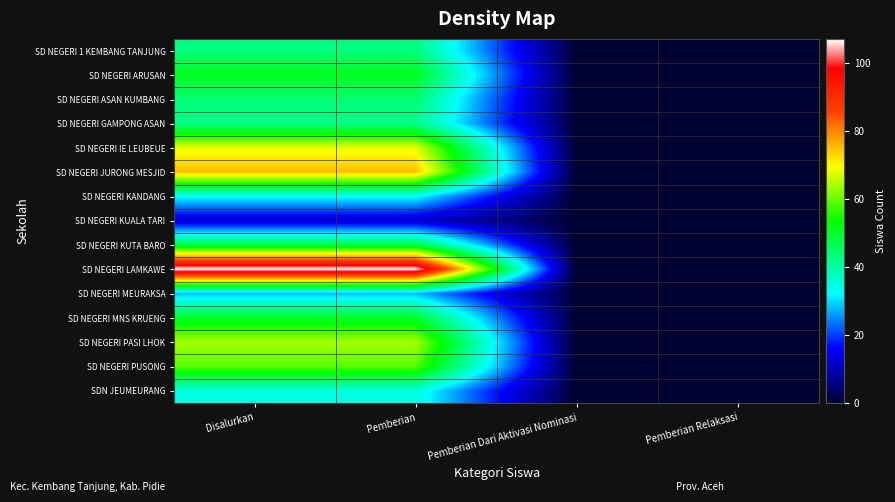

Reading left to right, list all the values displayed in this chart.

SD NEGERI 1 KEMBANG TANJUNG: Disalurkan=43	Pemberian=43	Pemberian Dari Aktivasi Nominasi=0	Pemberian Relaksasi=0
SD NEGERI ARUSAN: Disalurkan=51	Pemberian=51	Pemberian Dari Aktivasi Nominasi=0	Pemberian Relaksasi=0
SD NEGERI ASAN KUMBANG: Disalurkan=44	Pemberian=44	Pemberian Dari Aktivasi Nominasi=0	Pemberian Relaksasi=0
SD NEGERI GAMPONG ASAN: Disalurkan=42	Pemberian=42	Pemberian Dari Aktivasi Nominasi=0	Pemberian Relaksasi=0
SD NEGERI IE LEUBEUE: Disalurkan=68	Pemberian=68	Pemberian Dari Aktivasi Nominasi=0	Pemberian Relaksasi=0
SD NEGERI JURONG MESJID: Disalurkan=75	Pemberian=75	Pemberian Dari Aktivasi Nominasi=0	Pemberian Relaksasi=0
SD NEGERI KANDANG: Disalurkan=33	Pemberian=33	Pemberian Dari Aktivasi Nominasi=0	Pemberian Relaksasi=0
SD NEGERI KUALA TARI: Disalurkan=12	Pemberian=12	Pemberian Dari Aktivasi Nominasi=0	Pemberian Relaksasi=0
SD NEGERI KUTA BARO: Disalurkan=48	Pemberian=48	Pemberian Dari Aktivasi Nominasi=0	Pemberian Relaksasi=0
SD NEGERI LAMKAWE: Disalurkan=107	Pemberian=107	Pemberian Dari Aktivasi Nominasi=0	Pemberian Relaksasi=0
SD NEGERI MEURAKSA: Disalurkan=28	Pemberian=28	Pemberian Dari Aktivasi Nominasi=0	Pemberian Relaksasi=0
SD NEGERI MNS KRUENG: Disalurkan=50	Pemberian=50	Pemberian Dari Aktivasi Nominasi=0	Pemberian Relaksasi=0
SD NEGERI PASI LHOK: Disalurkan=64	Pemberian=64	Pemberian Dari Aktivasi Nominasi=0	Pemberian Relaksasi=0
SD NEGERI PUSONG: Disalurkan=59	Pemberian=59	Pemberian Dari Aktivasi Nominasi=0	Pemberian Relaksasi=0
SDN JEUMEURANG: Disalurkan=35	Pemberian=35	Pemberian Dari Aktivasi Nominasi=0	Pemberian Relaksasi=0